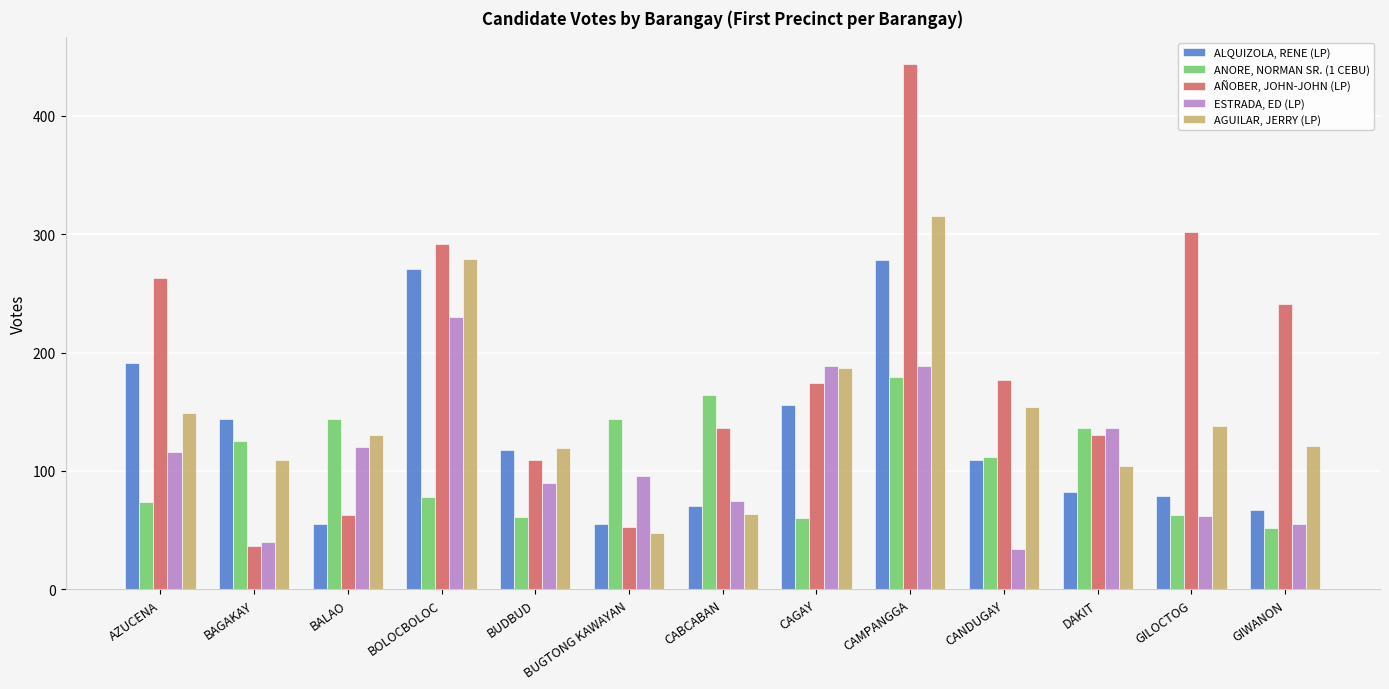

What is the label of the 4th bar from the right?

CANDUGAY